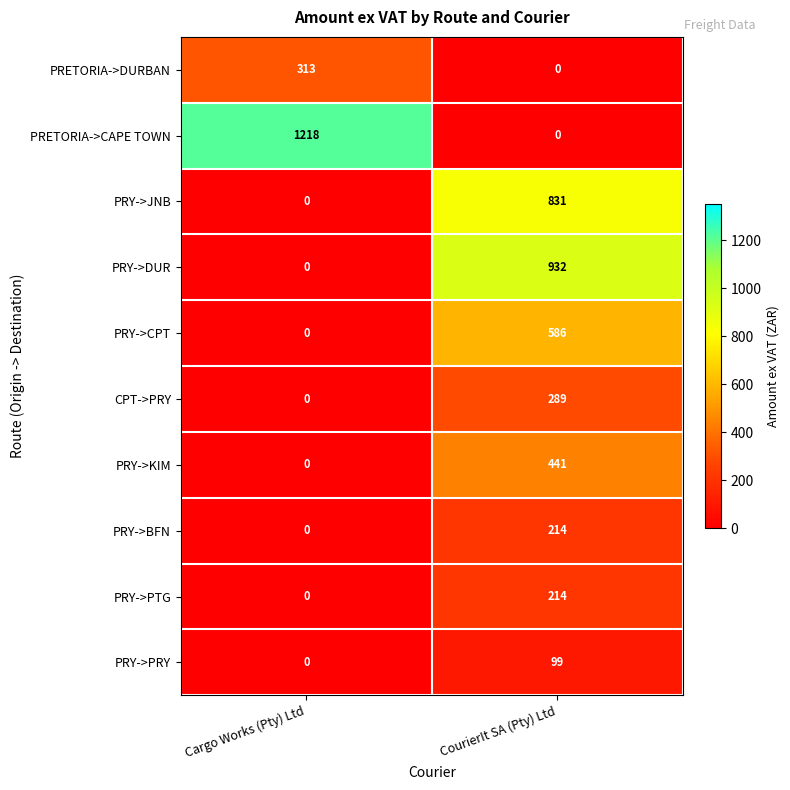

List the labels in order of PRY->KIM value, smallest first.

Cargo Works (Pty) Ltd, CourierIt SA (Pty) Ltd